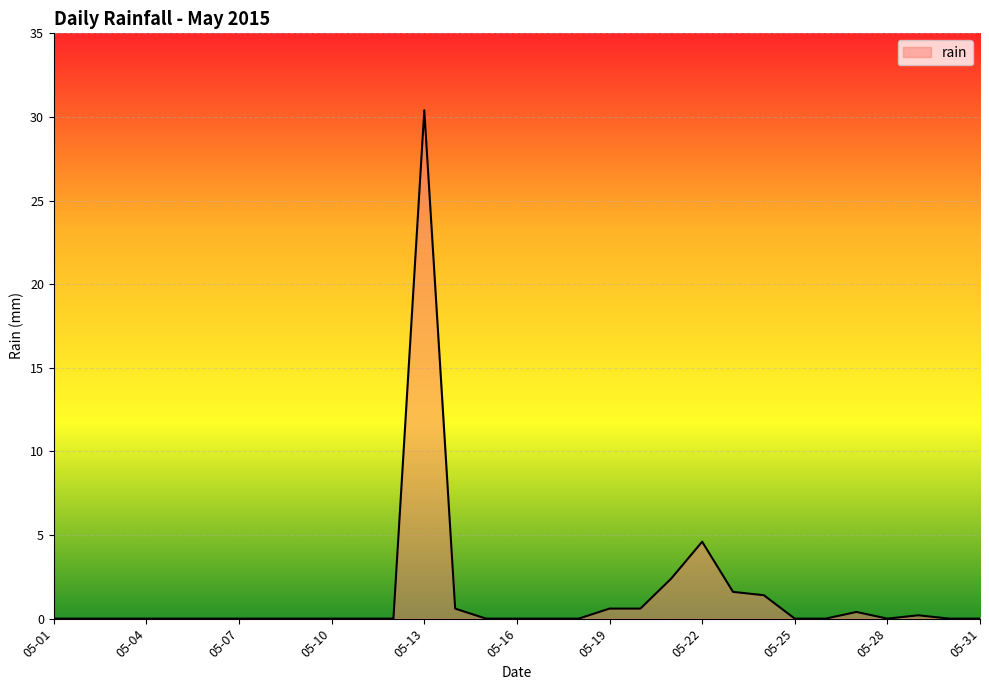

What is the greatest value displayed?

30.4